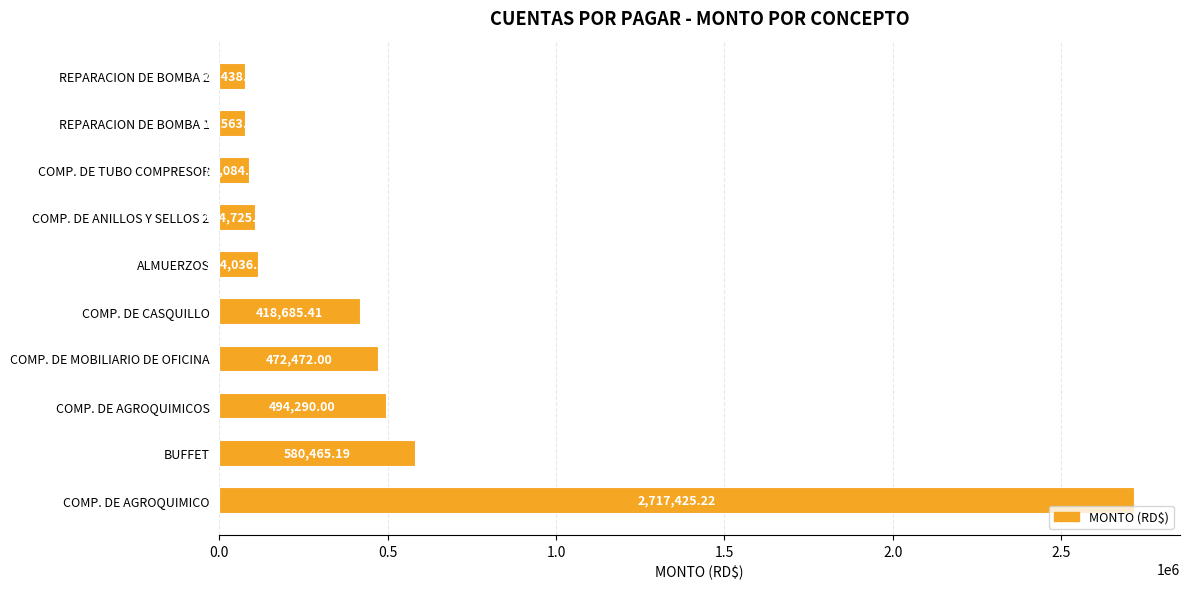

List the labels in order of value, smallest first.

REPARACION DE BOMBA 2, REPARACION DE BOMBA 1, COMP. DE TUBO COMPRESOR, COMP. DE ANILLOS Y SELLOS 2, ALMUERZOS, COMP. DE CASQUILLO, COMP. DE MOBILIARIO DE OFICINA, COMP. DE AGROQUIMICOS, BUFFET, COMP. DE AGROQUIMICO